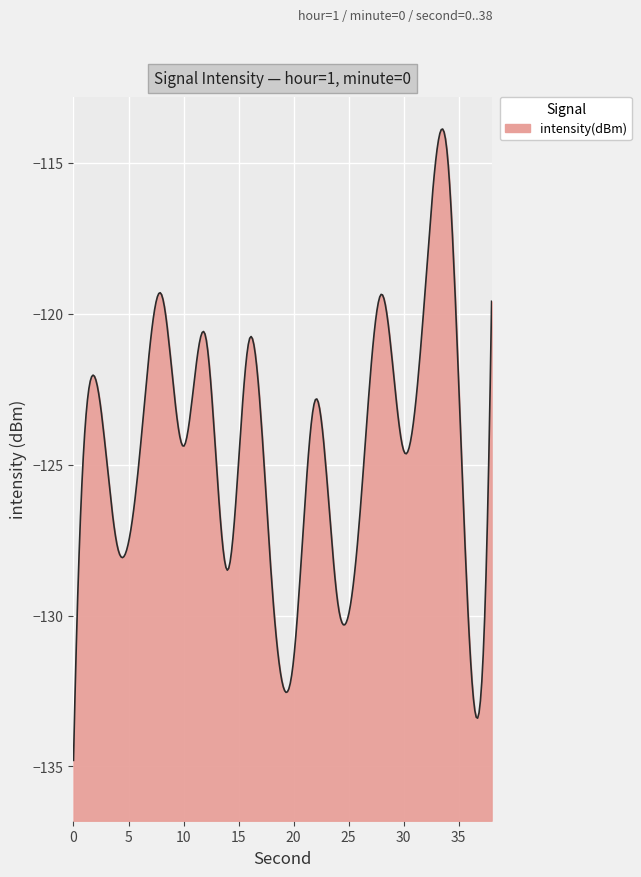

What is the sum of the values at 24 and 6?

-254.3